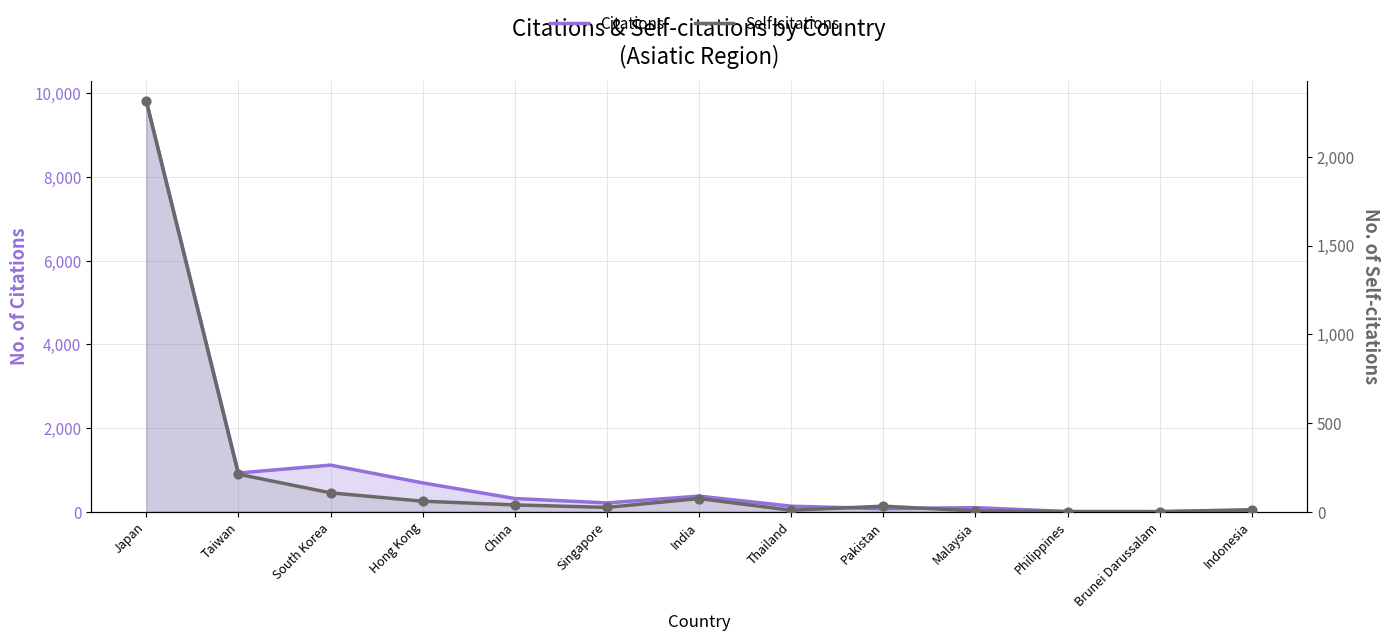

Which series reaches the minimum Y coordinate?

Self-citations